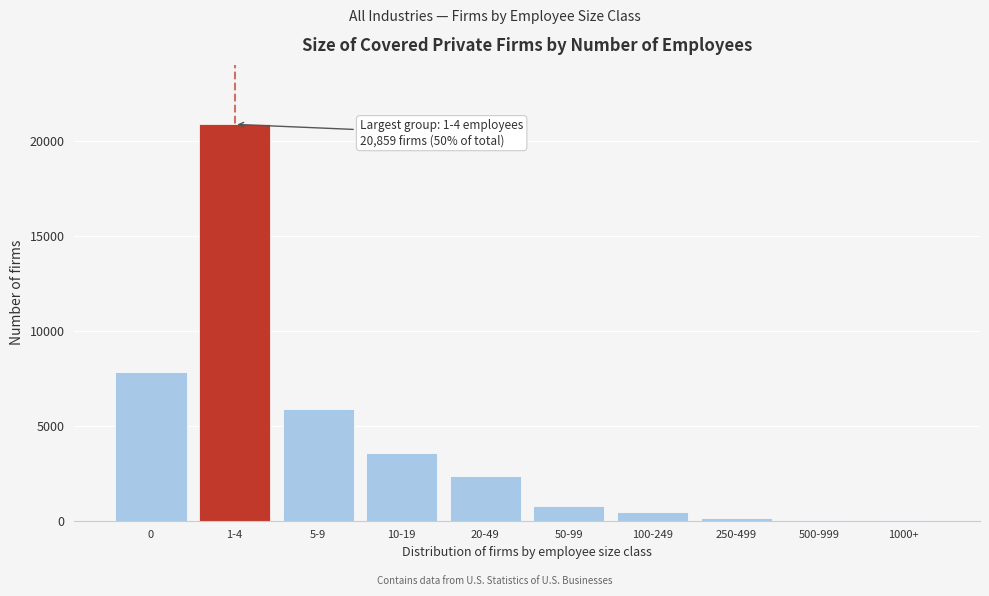

True or false: the data shows 57 at 500-999.

True